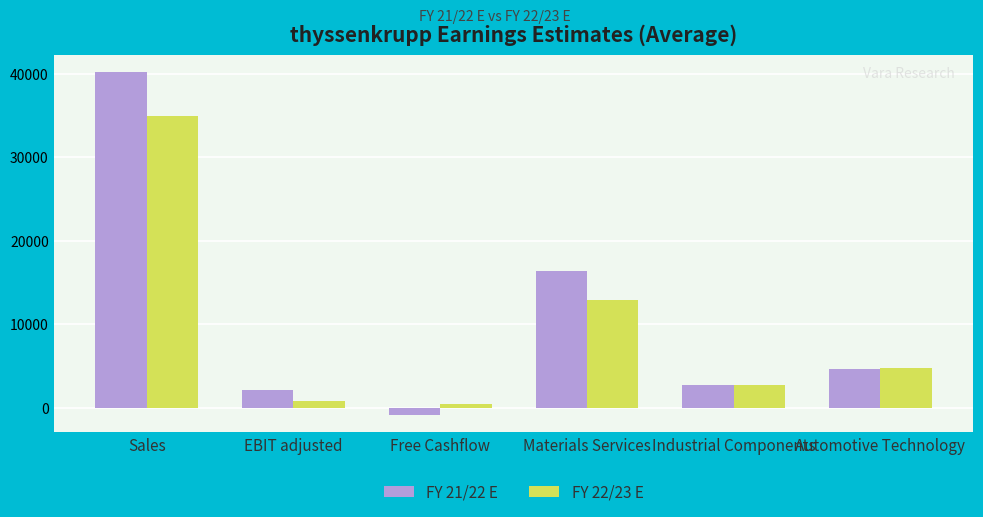

Does the chart contain stacked bars?

No